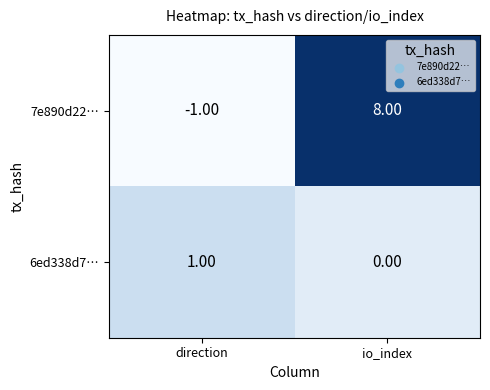

What is the sum of the 7e890d22… values at direction and io_index?

7